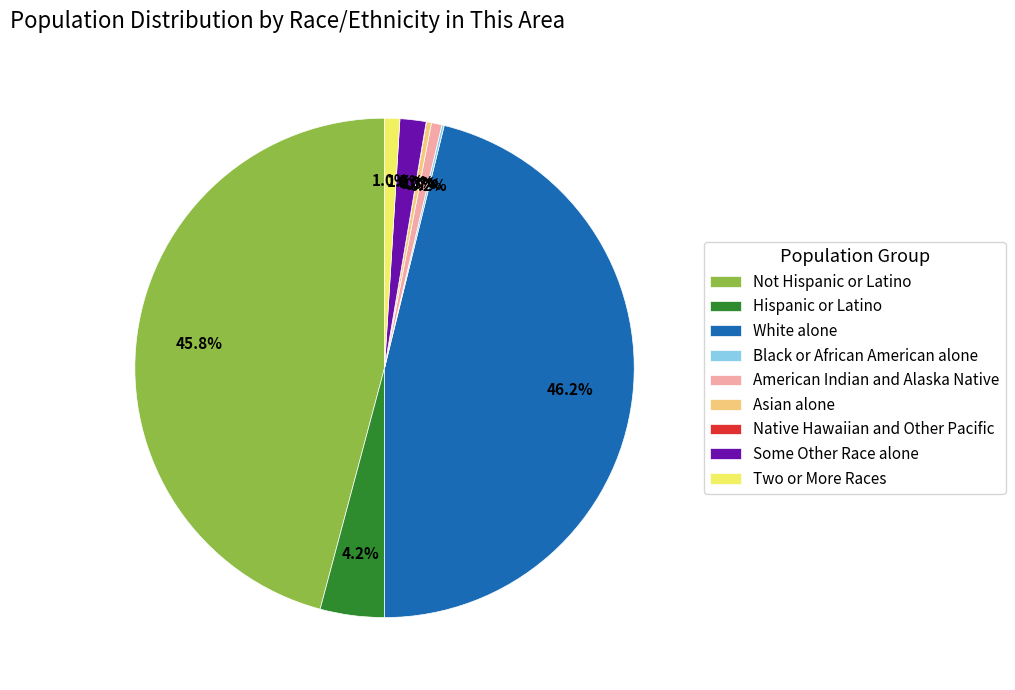

Combined, what portion of the pie is Asian alone and White alone?

46.5%